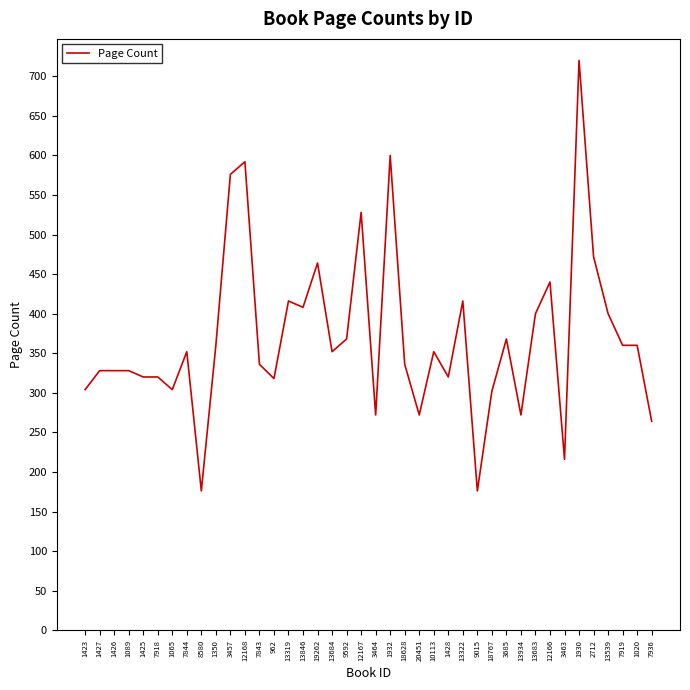

Read the value at 3457, to the nearest 50.

600